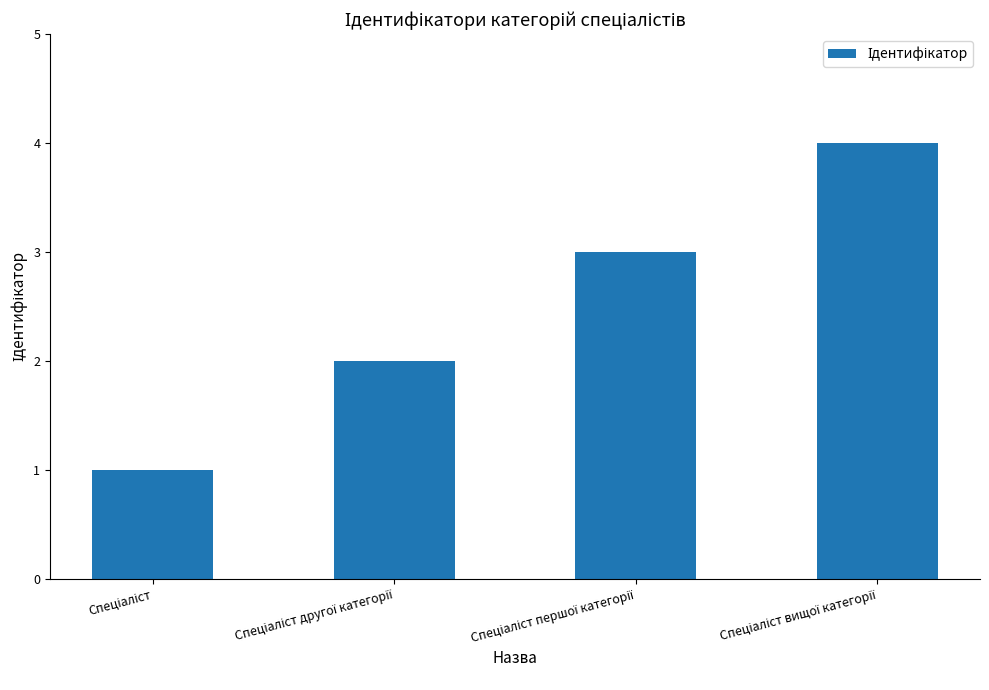

What is the sum of all values?

10